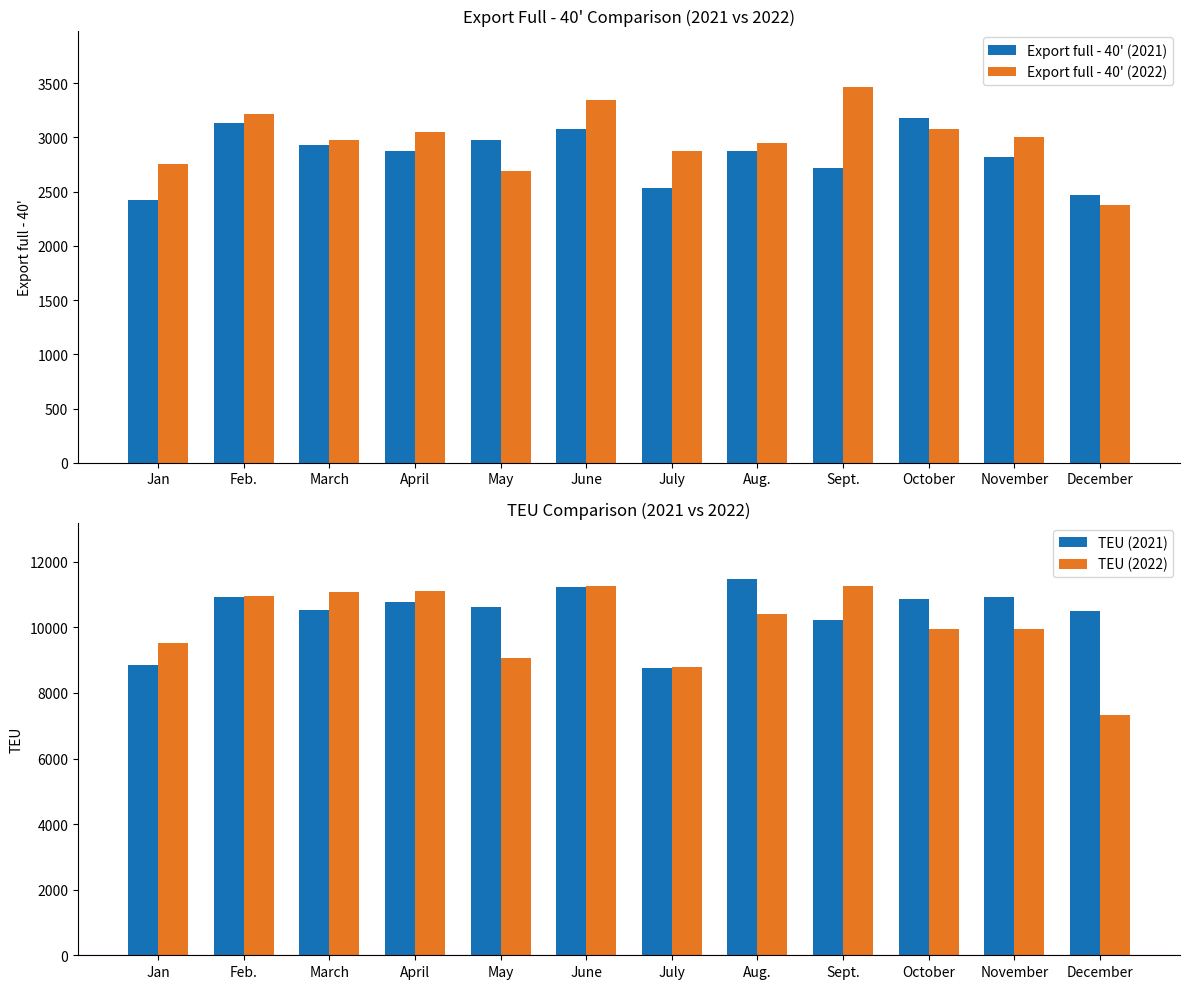

What is the sum of the Export full - 40' (2021) values at Aug. and April?

5741